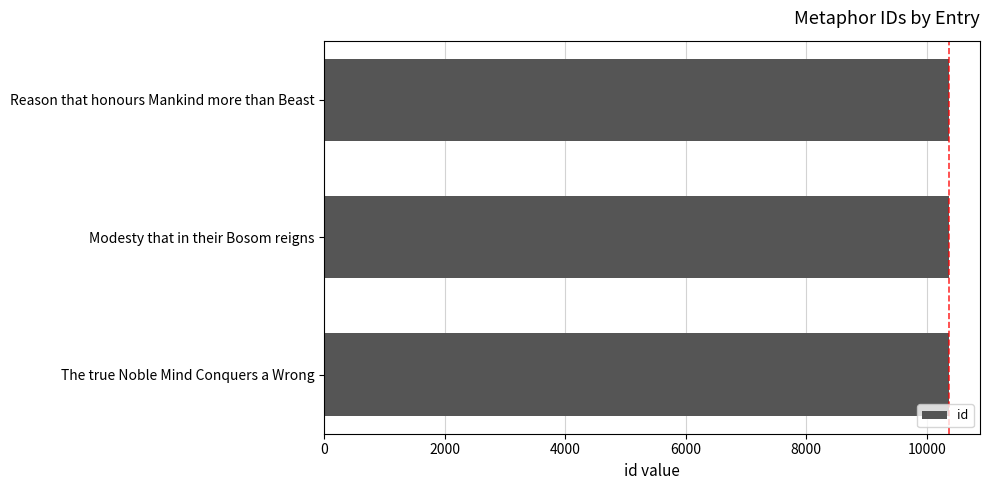

What is the ratio of the value at Modesty that in their Bosom reigns to the value at The true Noble Mind Conquers a Wrong?

1.0